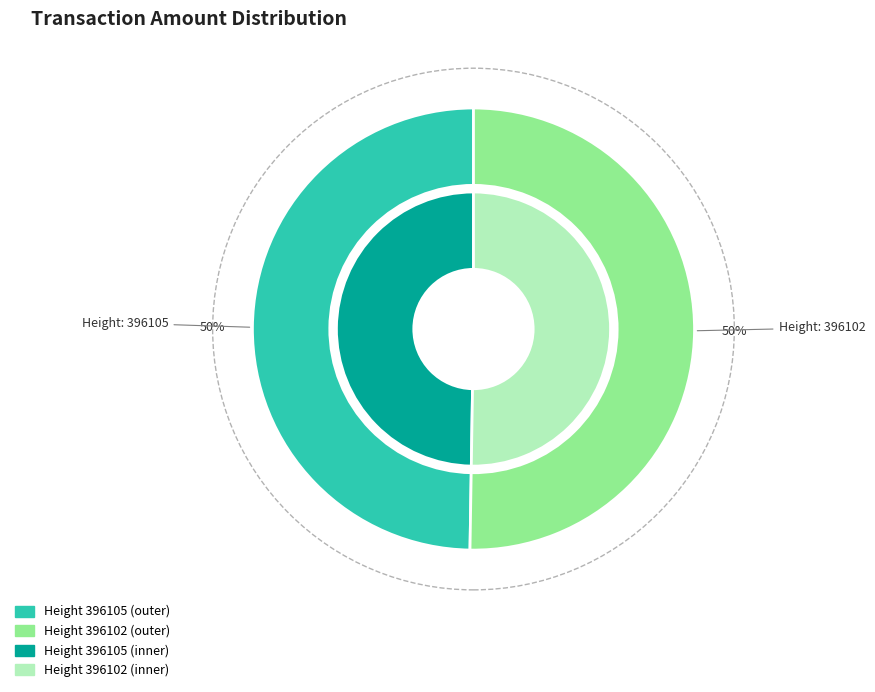

Which category has the biggest portion of the pie?

396102